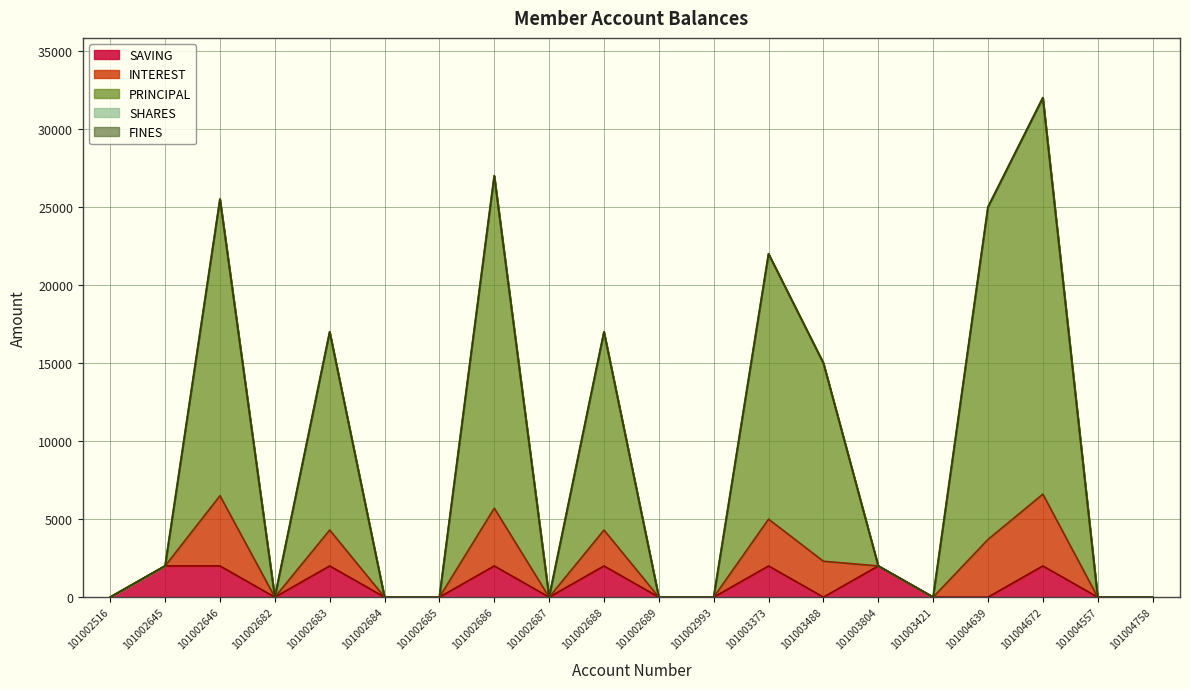

At which category does PRINCIPAL reach its first local valley?

101002682